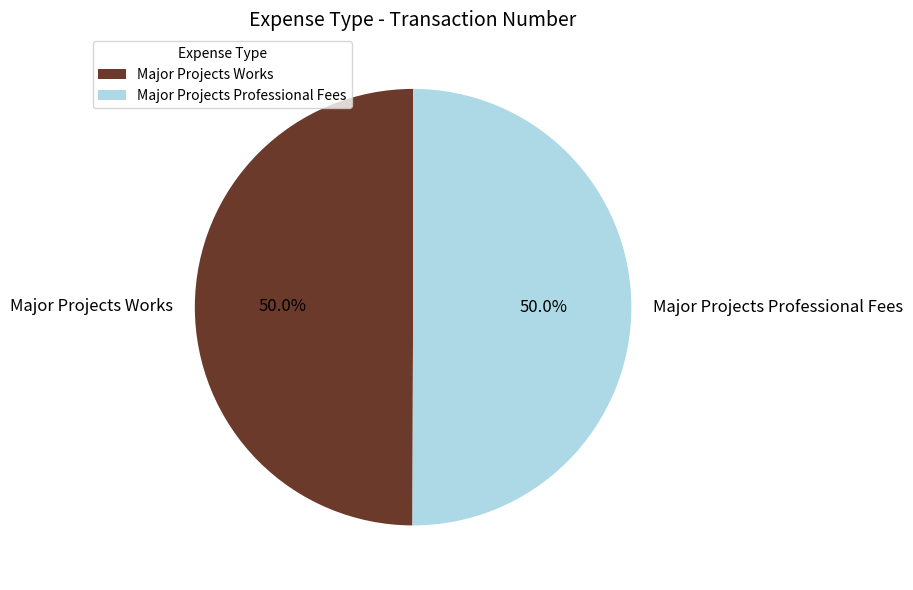

Combined, what portion of the pie is Major Projects Works and Major Projects Professional Fees?

100.0%